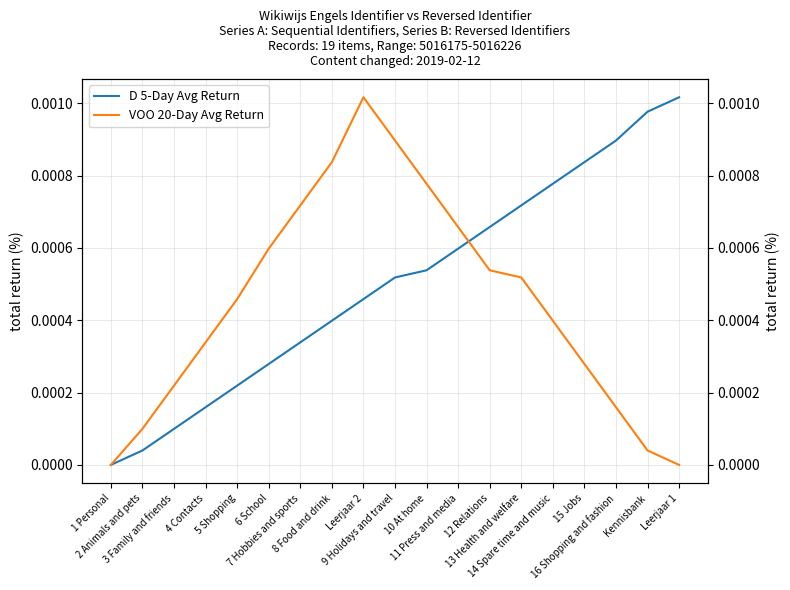

List the series in order of their overall mean, lowest first.

VOO 20-Day Avg Return, D 5-Day Avg Return